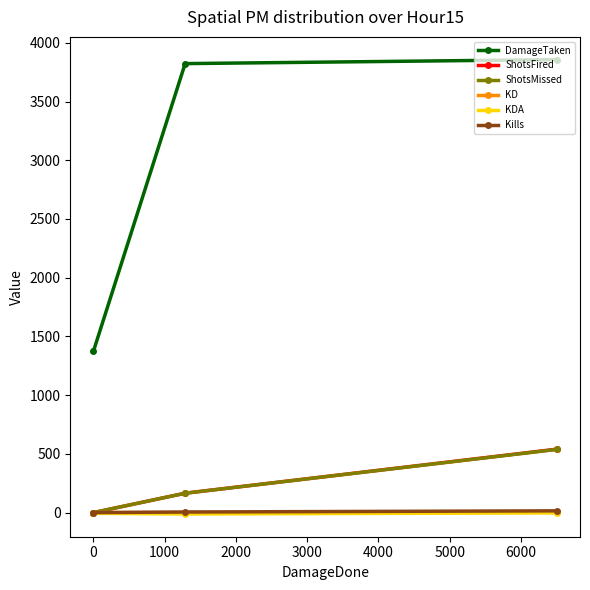

Which series has the largest range (max minus min)?

DamageTaken